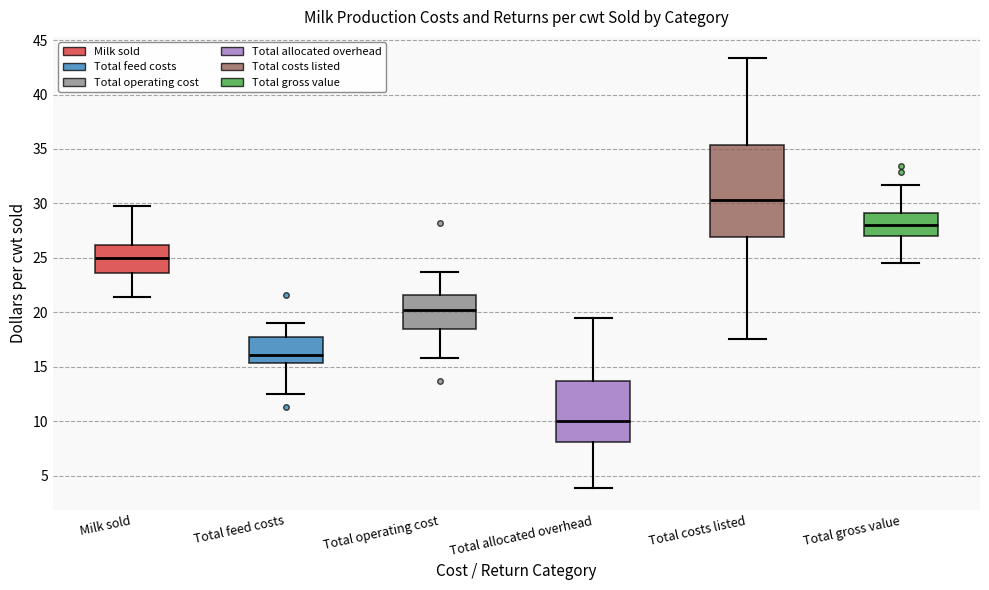

Where is the lower edge of the box for Total feed costs on the y-axis? The values are not printed on the chart, so give them approximately, as read against the axis.

15.5